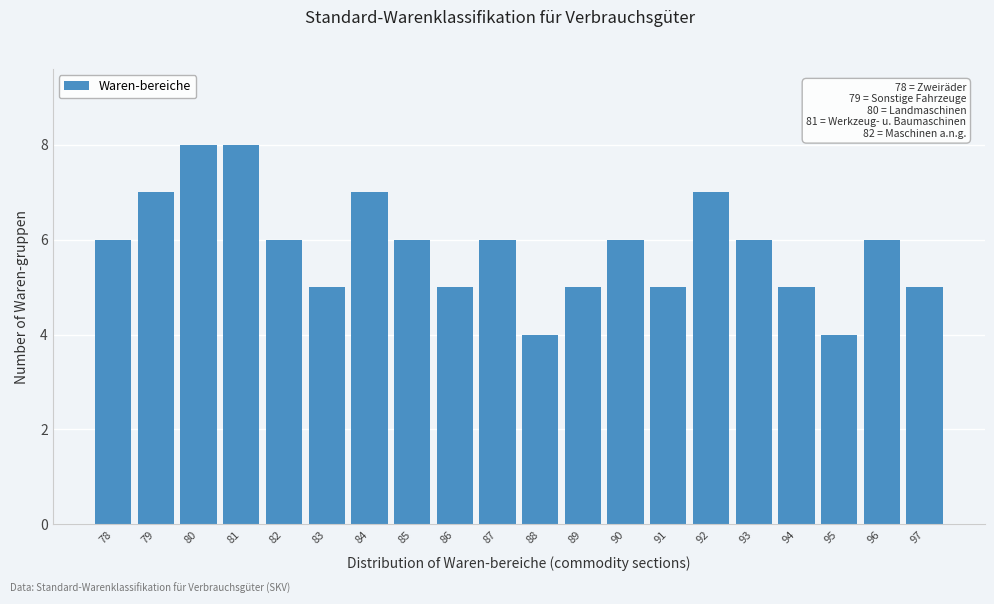

Reading left to right, what are all the values shown in this chart?

6	7	8	8	6	5	7	6	5	6	4	5	6	5	7	6	5	4	6	5